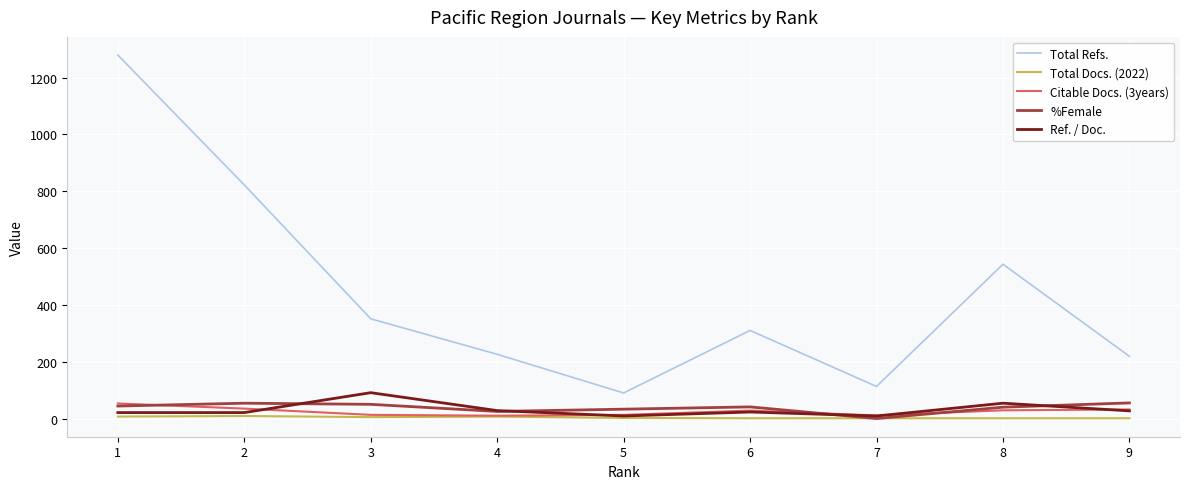

The value of Total Refs. at 1 is 1279. True or false?

True